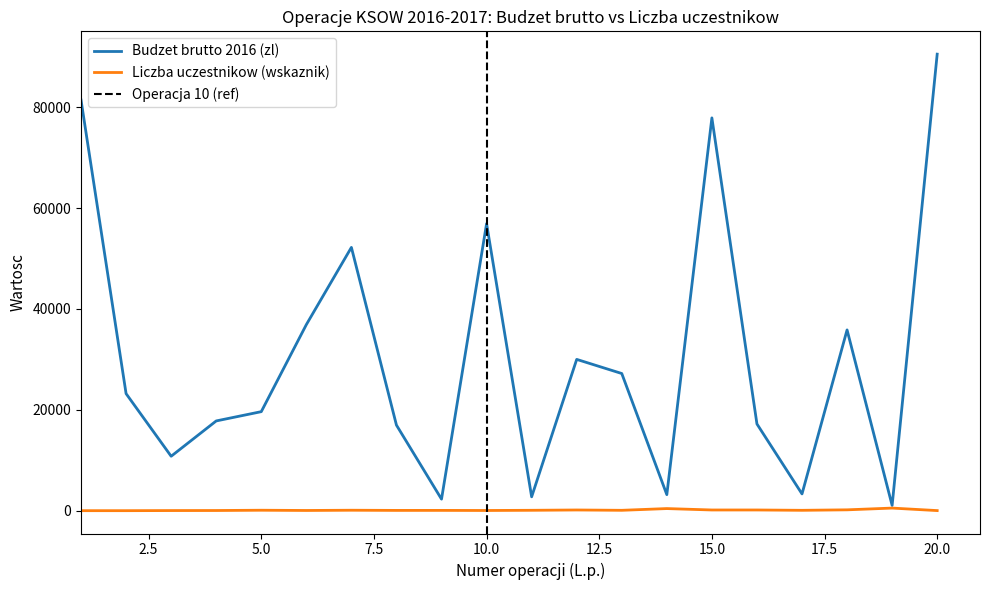

List the series in order of their overall mean, lowest first.

Liczba uczestnikow (wskaznik), Budzet brutto 2016 (zl)